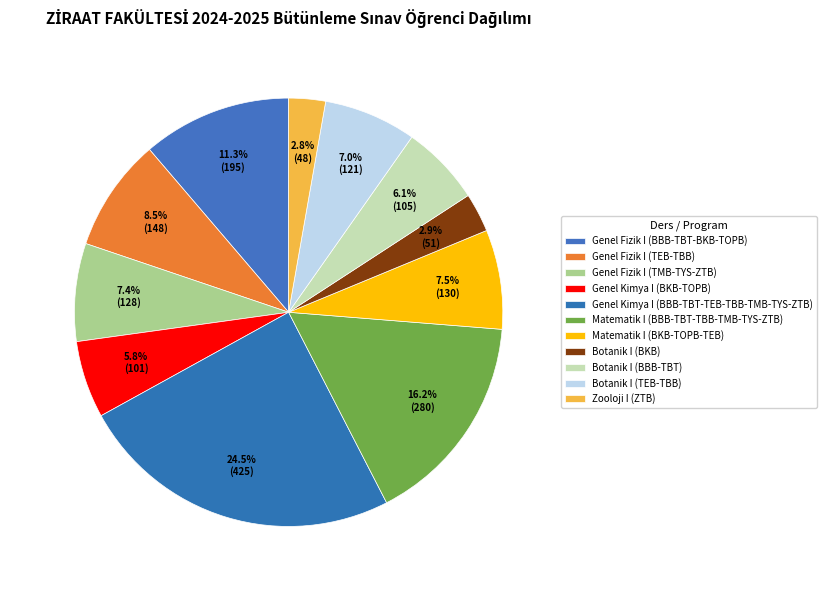

How many segments does this pie chart have?

11